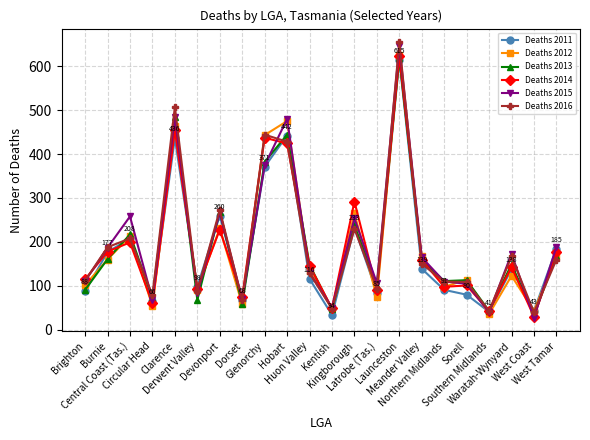

How many values in the Deaths 2014 series are below 146?

11